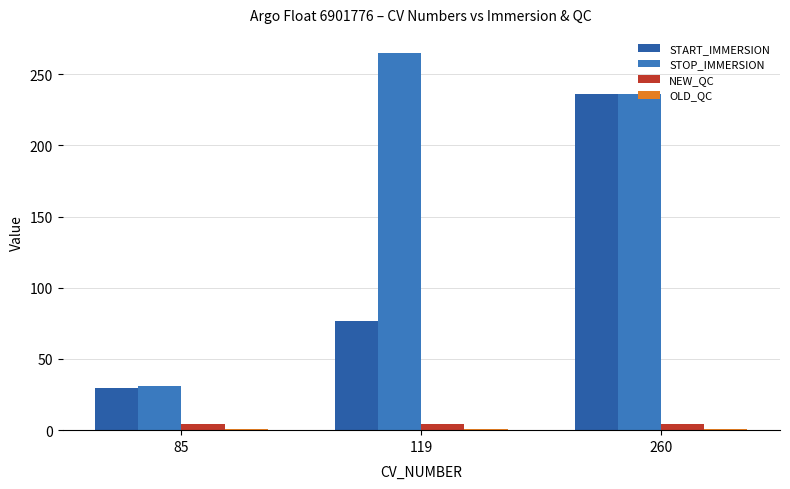

What is the minimum value for START_IMMERSION?

29.5